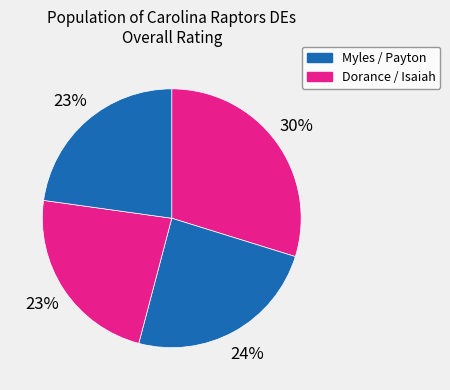

Count the number of slices in the pie.

4